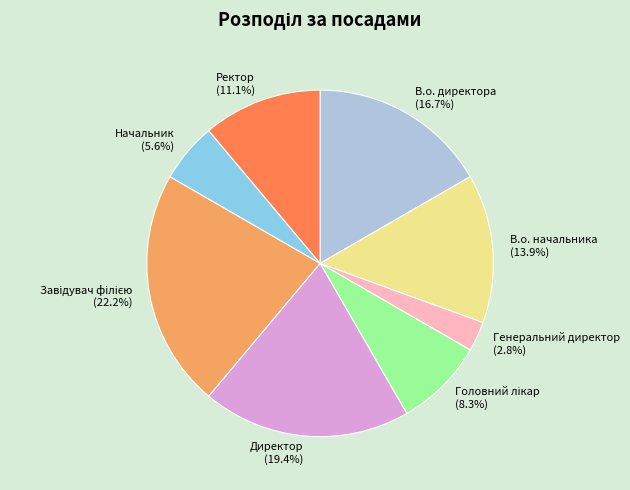

Is there any slice that represents more than half of the pie?

No